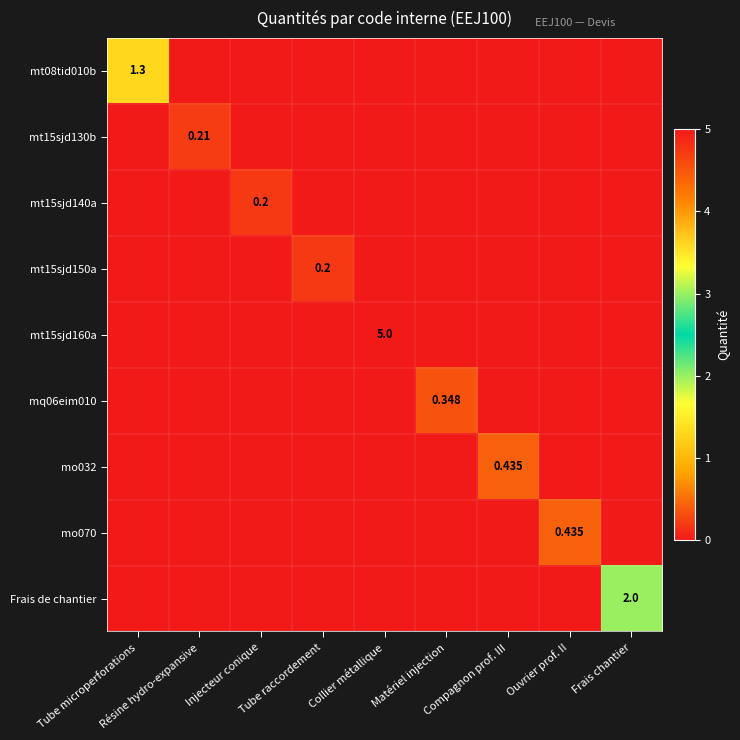

At which category is the sum across all series the highest?

Collier métallique